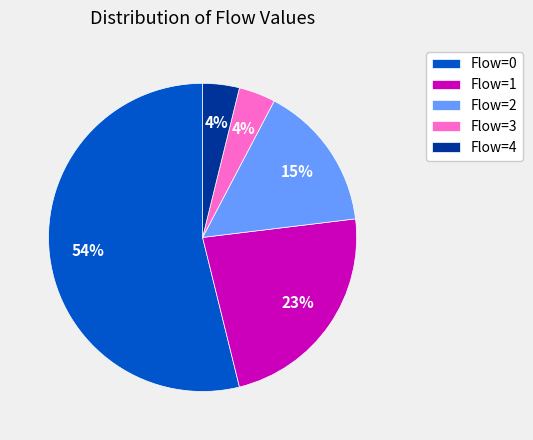

Approximately how many times larger is the value at Flow=2 compared to Flow=0?

0.3